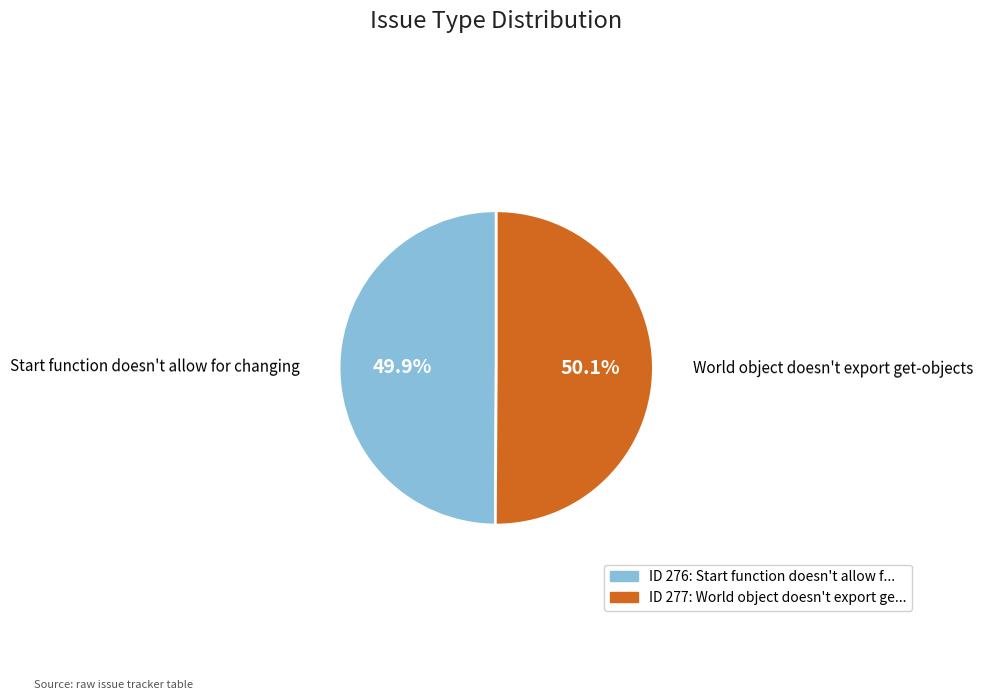

Is there any slice that represents more than half of the pie?

Yes